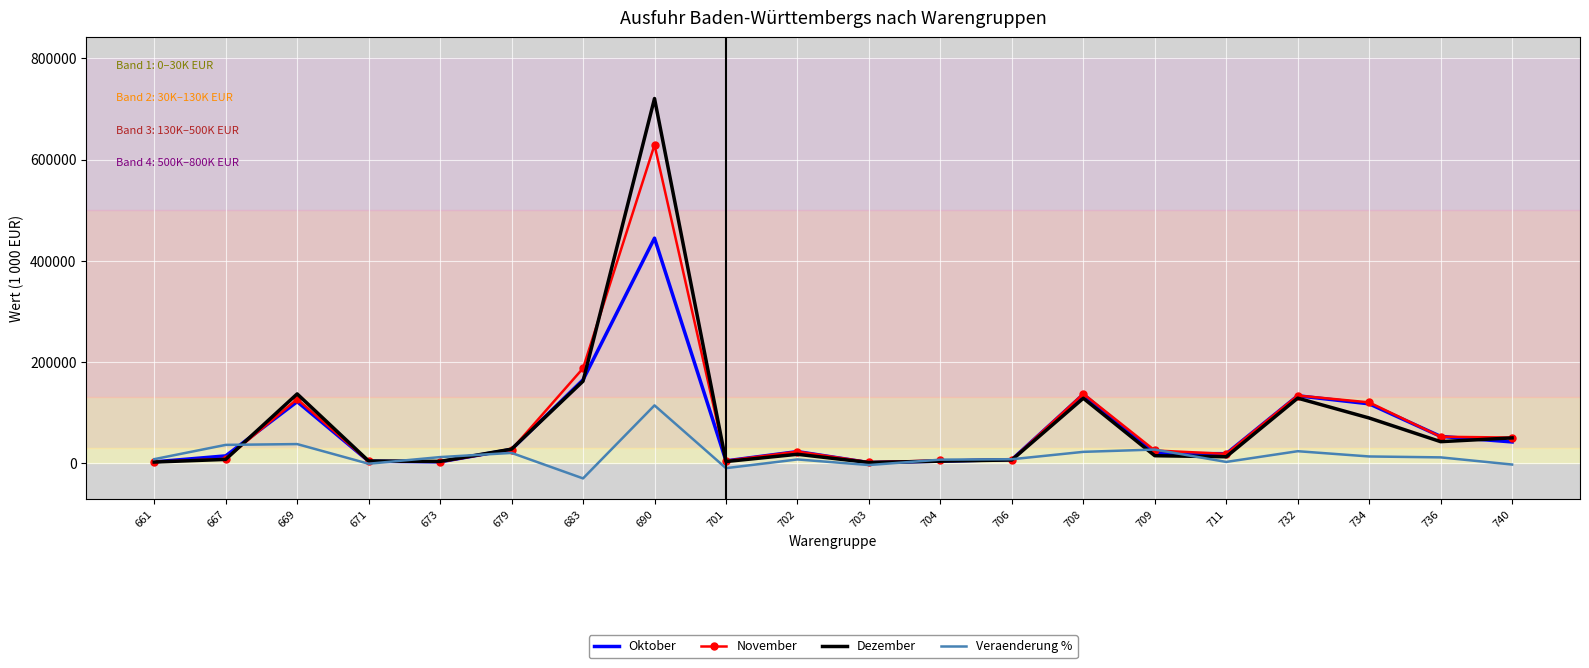

At which label does Veraenderung % first exceed 10663?

667